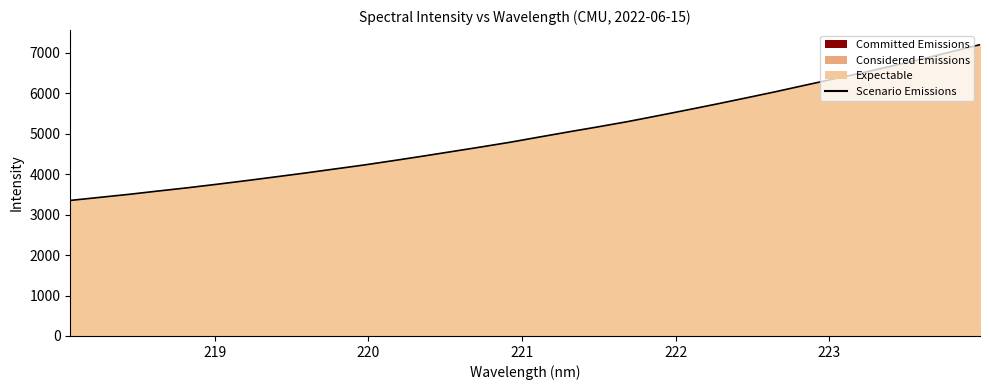

How many lines are shown in the chart?

1